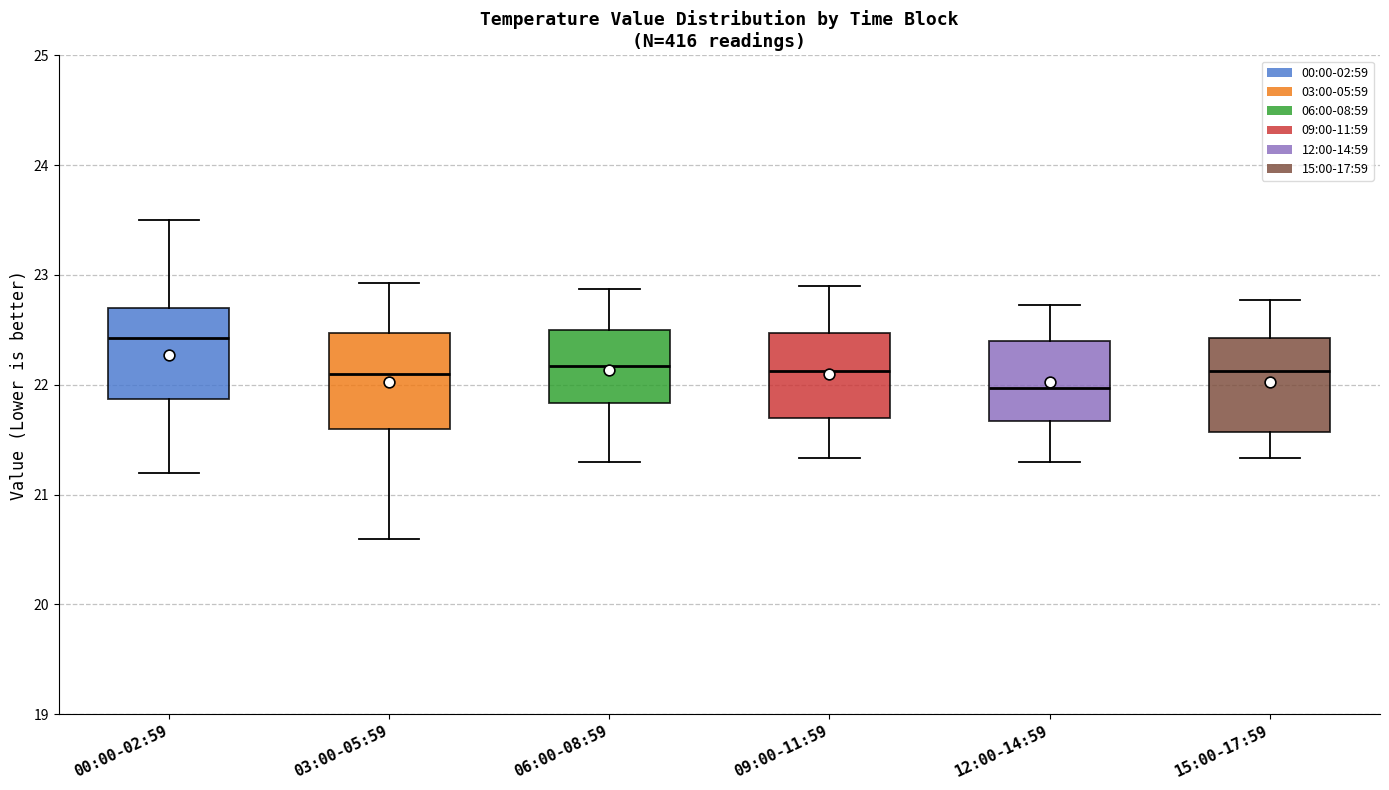

Which box has the highest median line?

00:00-02:59